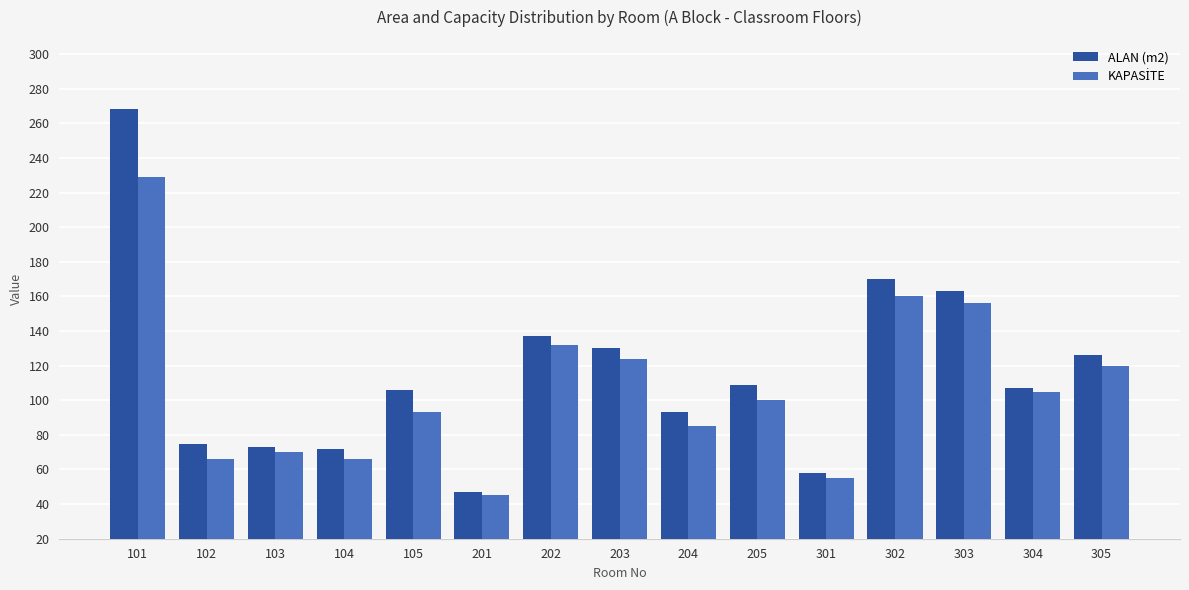

The ALAN (m2) series shows 200 at 202. True or false?

False